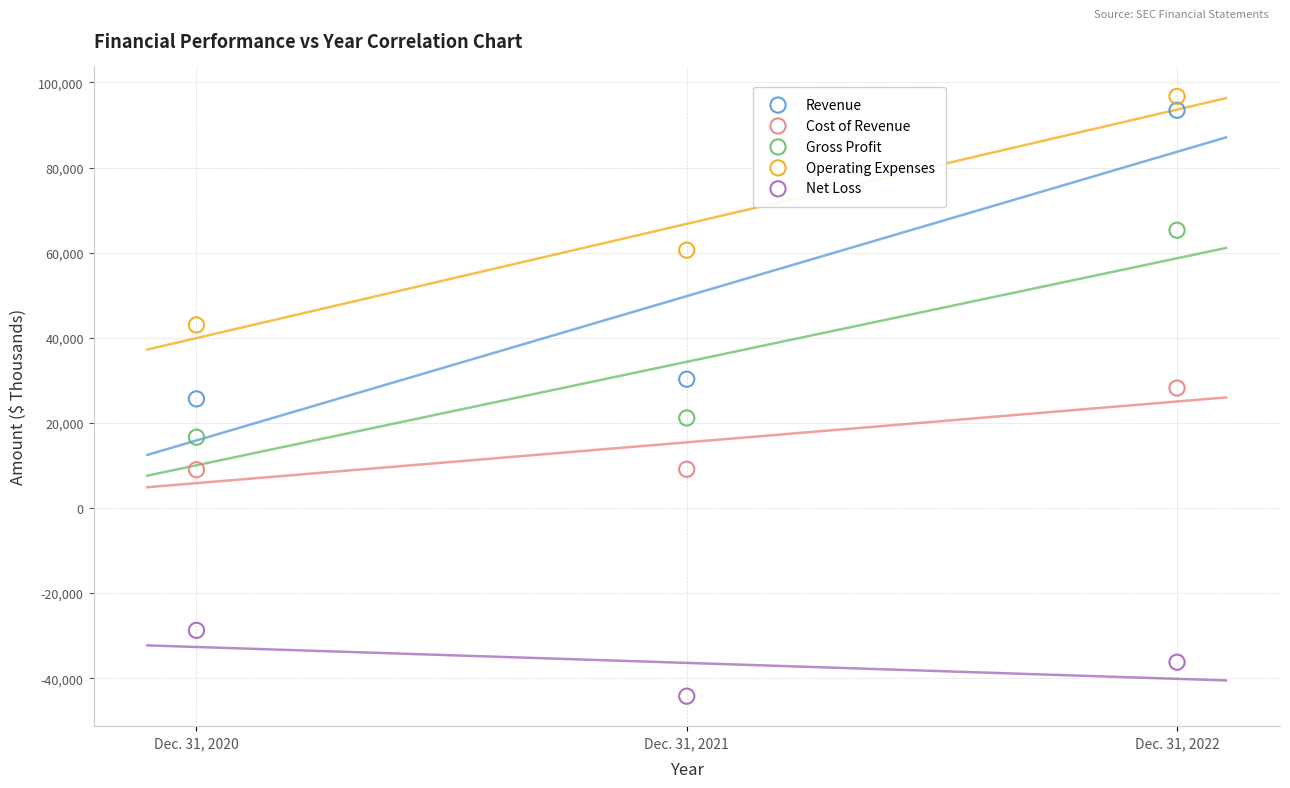

In the Operating Expenses series, what Y value is closest to 69864?

60587